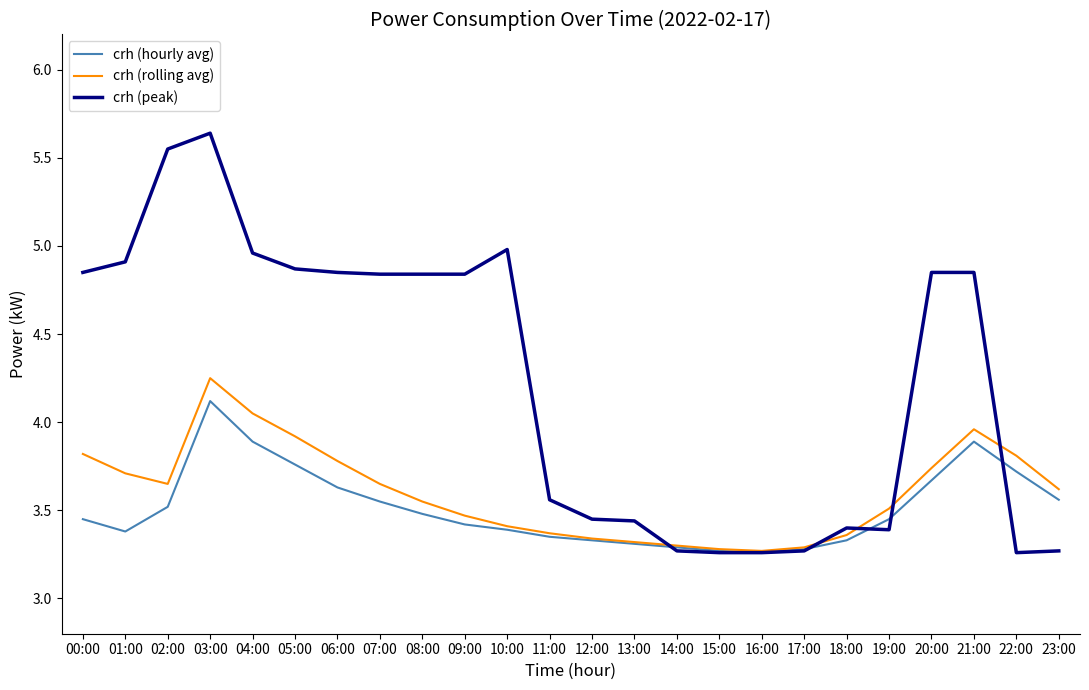

Where is crh (peak) nearest to the value 4?

11:00